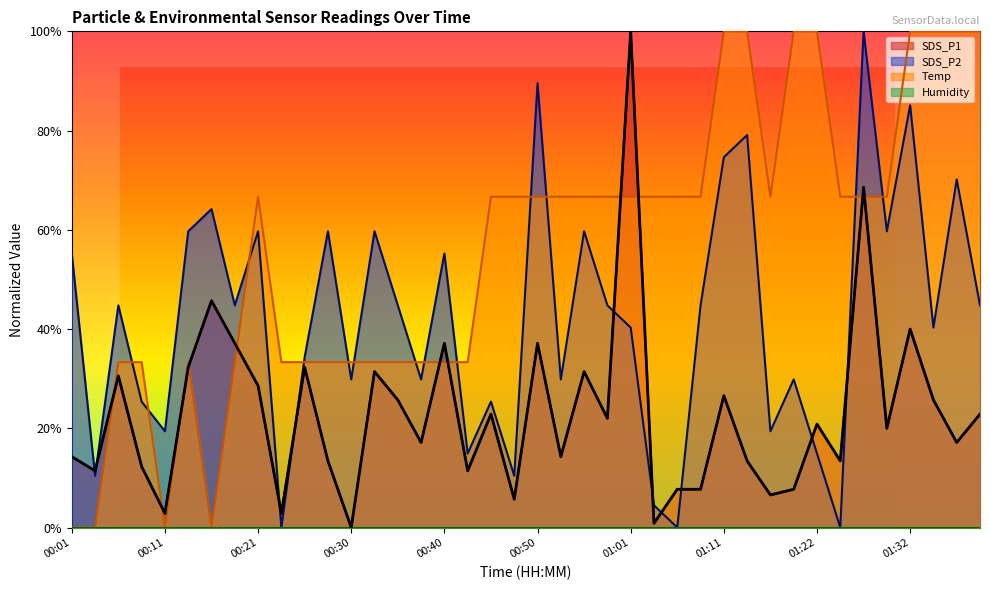

Where is SDS_P1 nearest to the value 0?

00:30